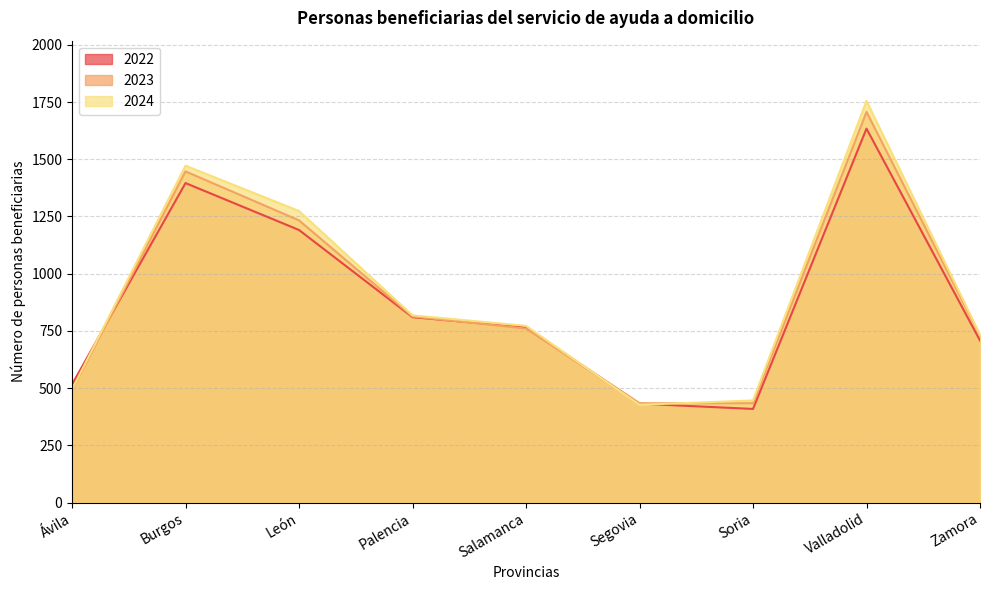

What is the total value across all series at Valladolid?

5096